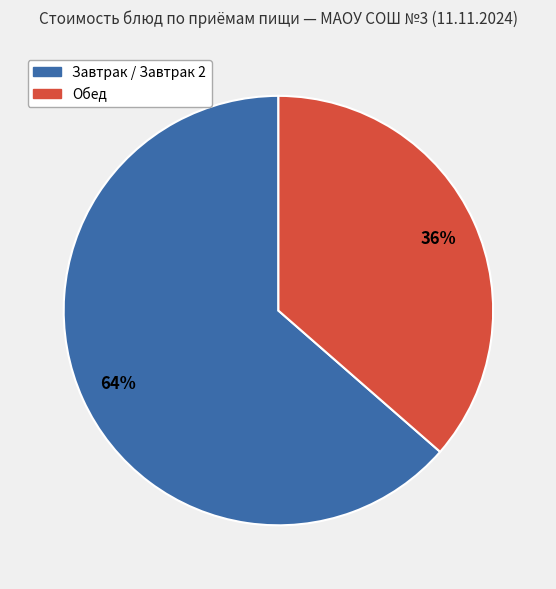

Is there any slice that represents more than half of the pie?

Yes